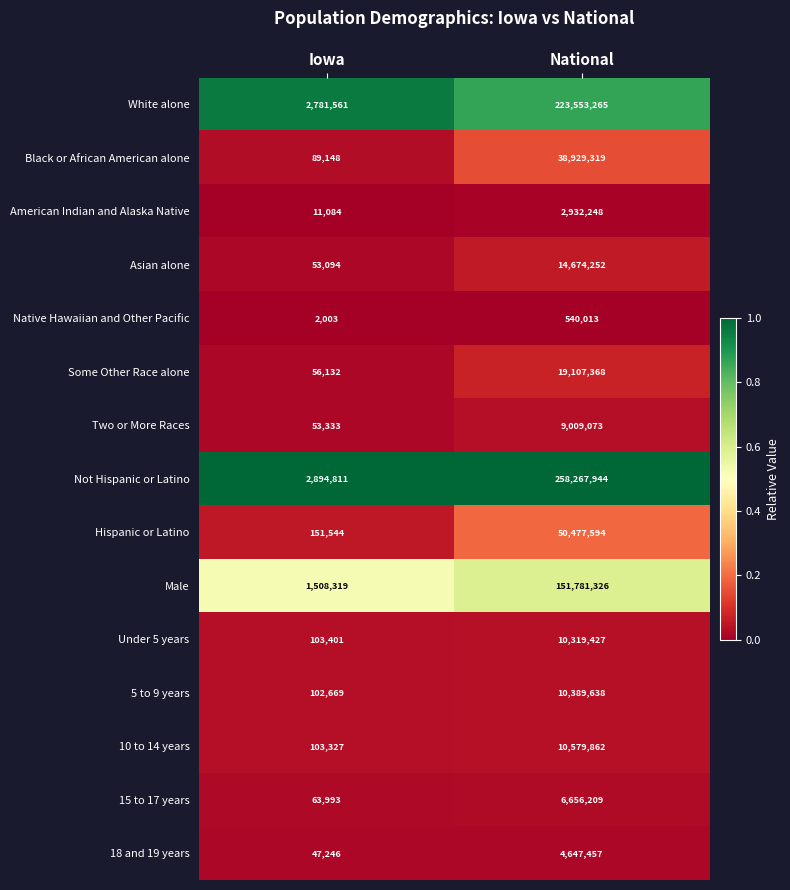

Reading right to left, transcribe all the data shown in this chart.

White alone: 223553265	2781561
Black or African American alone: 38929319	89148
American Indian and Alaska Native: 2932248	11084
Asian alone: 14674252	53094
Native Hawaiian and Other Pacific: 540013	2003
Some Other Race alone: 19107368	56132
Two or More Races: 9009073	53333
Not Hispanic or Latino: 258267944	2894811
Hispanic or Latino: 50477594	151544
Male: 151781326	1508319
Under 5 years: 10319427	103401
5 to 9 years: 10389638	102669
10 to 14 years: 10579862	103327
15 to 17 years: 6656209	63993
18 and 19 years: 4647457	47246